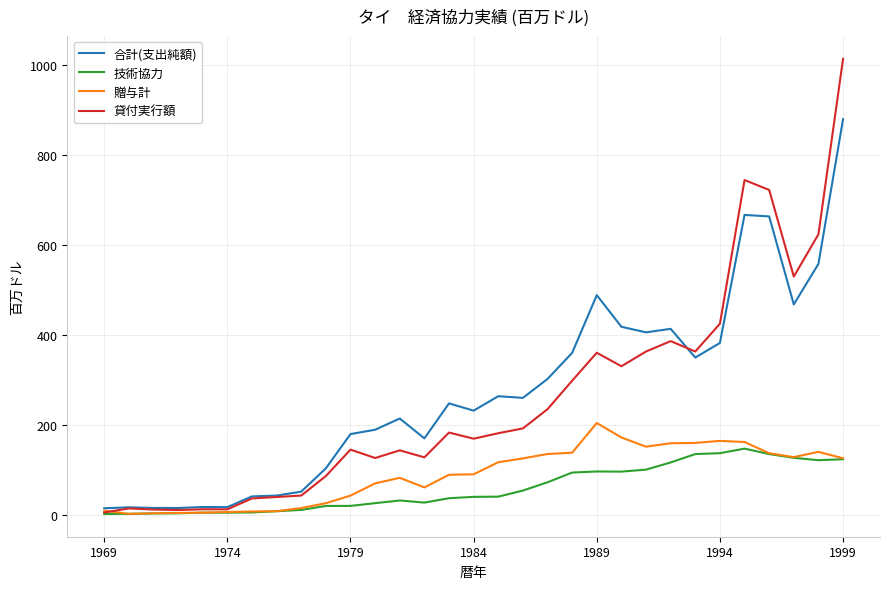

What is the maximum value shown in the chart?

1014.6